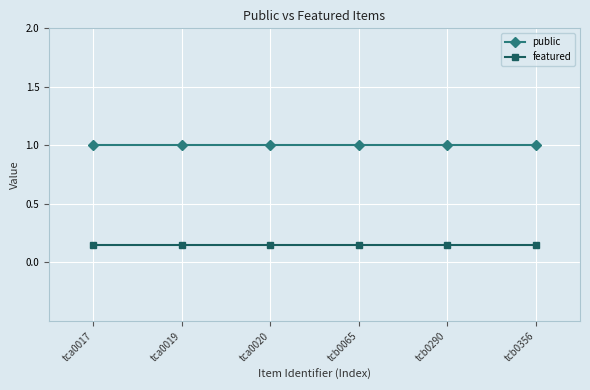

What is the label of the 3rd point from the left?

tca0020